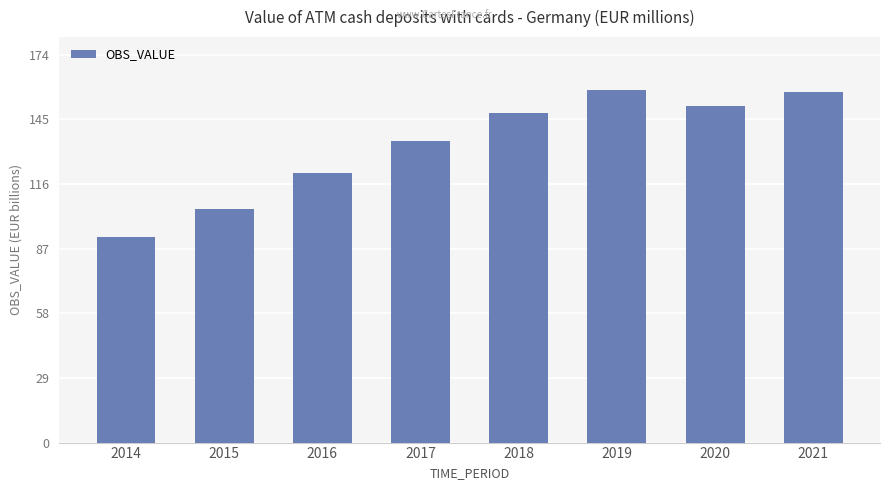

What is the difference between the maximum and minimum values?

66264.0